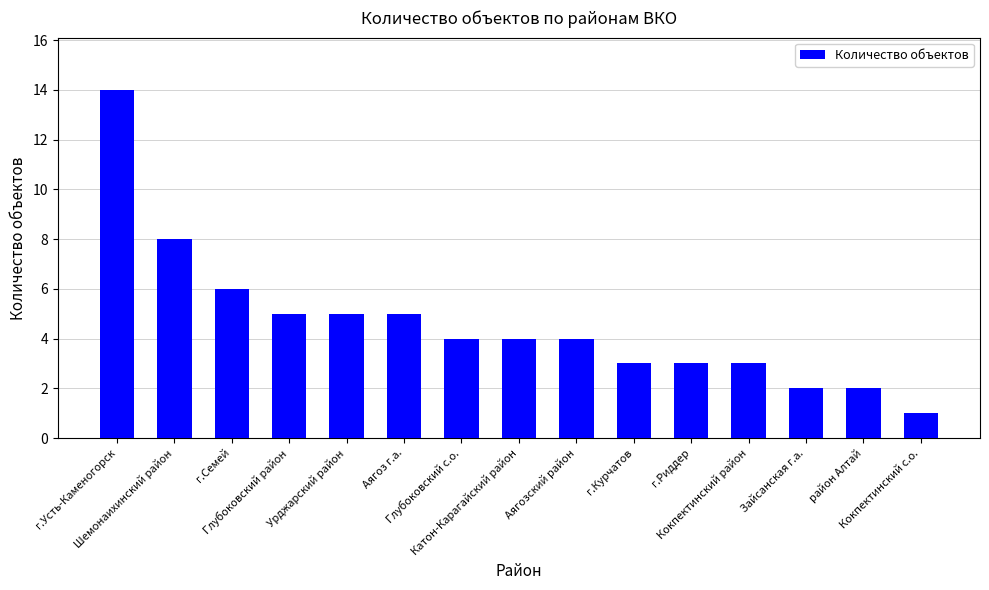

Reading left to right, list all the values displayed in this chart.

г.Усть-Каменогорск=14	Шемонаихинский район=8	г.Семей=6	Глубоковский район=5	Урджарский район=5	Аягоз г.а.=5	Глубоковский с.о.=4	Катон-Карагайский район=4	Аягозский район=4	г.Курчатов=3	г.Риддер=3	Кокпектинский район=3	Зайсанская г.а.=2	район Алтай=2	Кокпектинский с.о.=1